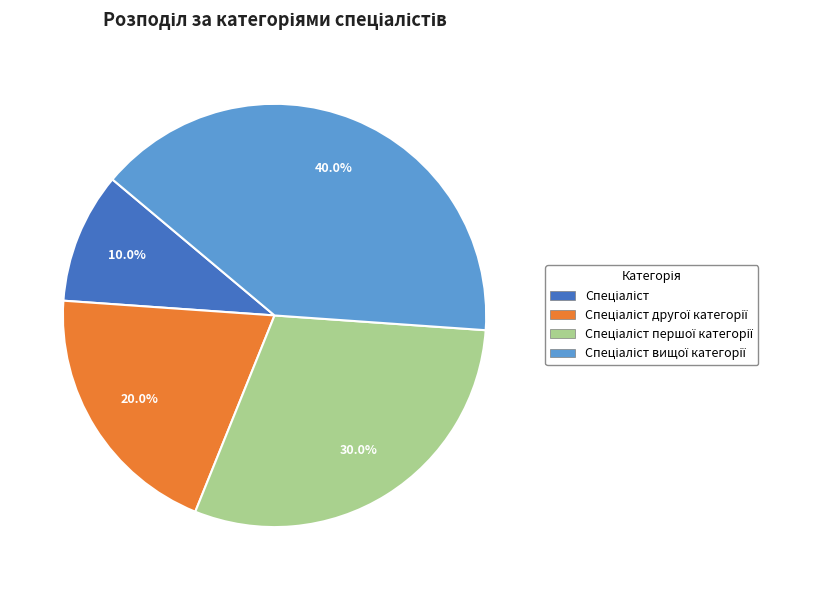

Does any single category account for the majority?

No